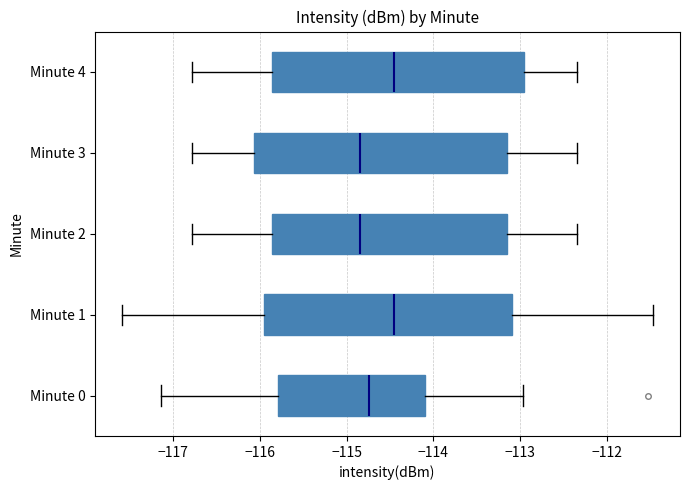

Reading bottom to top, read every box against the x-axis: the position of its median line, the range the box covers, and the ends of its whiskers. The values are not printed on the chart, so give them approximately, as read against the axis.

Minute 0: median -114.7, box -115.8 to -114.1, whiskers -117.1 to -113.0
Minute 1: median -114.4, box -116.0 to -113.1, whiskers -117.6 to -111.5
Minute 2: median -114.8, box -115.9 to -113.1, whiskers -116.8 to -112.3
Minute 3: median -114.8, box -116.1 to -113.1, whiskers -116.8 to -112.3
Minute 4: median -114.4, box -115.9 to -112.9, whiskers -116.8 to -112.3